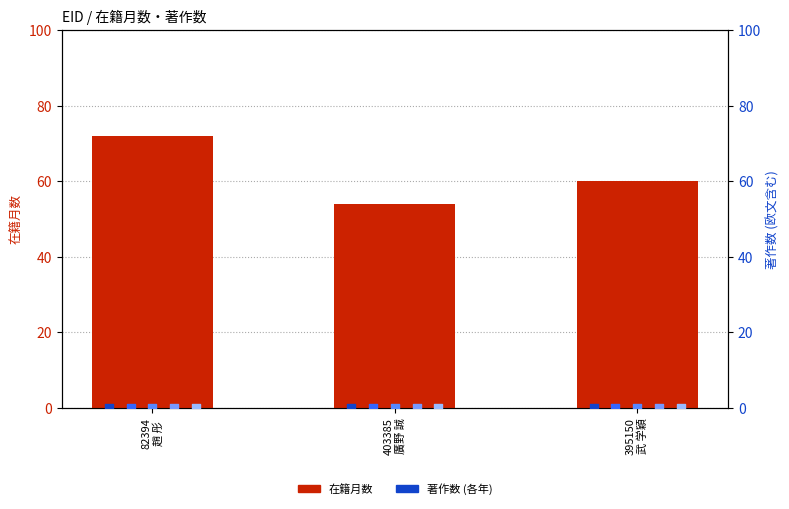

Which series has the largest total across all categories?

在籍月数